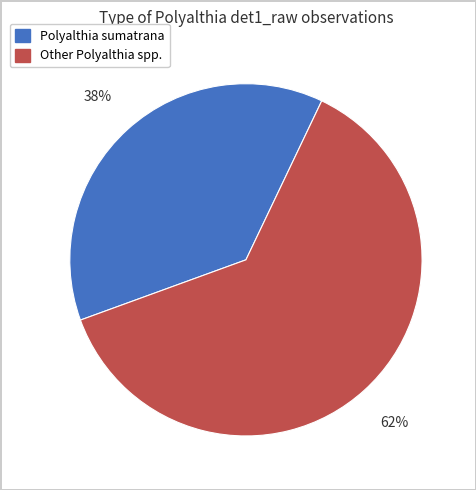

Is there a majority slice in this chart?

Yes